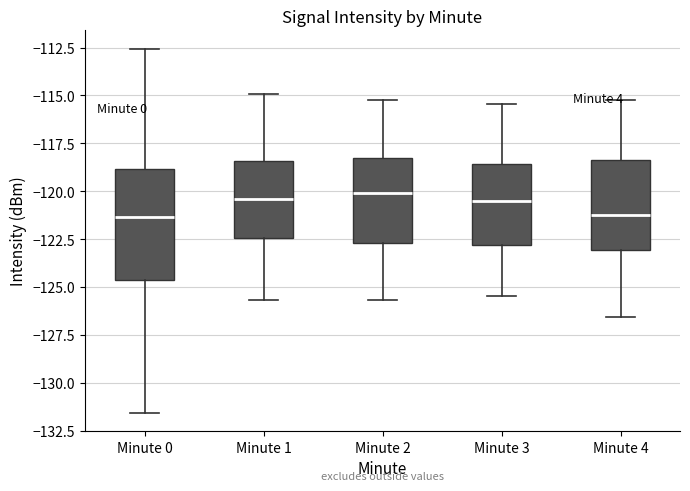

Reading left to right, transcribe this box plot: for each box, give where its median line is, the range the box spans, and where its two whiskers end, as read against the y-axis. The values are not printed on the chart, so give them approximately, as read against the axis.

Minute 0: median -121.5, box -124.5 to -119.0, whiskers -131.5 to -112.5
Minute 1: median -120.5, box -122.5 to -118.5, whiskers -125.5 to -115.0
Minute 2: median -120.0, box -122.5 to -118.5, whiskers -125.5 to -115.0
Minute 3: median -120.5, box -123.0 to -118.5, whiskers -125.5 to -115.5
Minute 4: median -121.0, box -123.0 to -118.5, whiskers -126.5 to -115.0